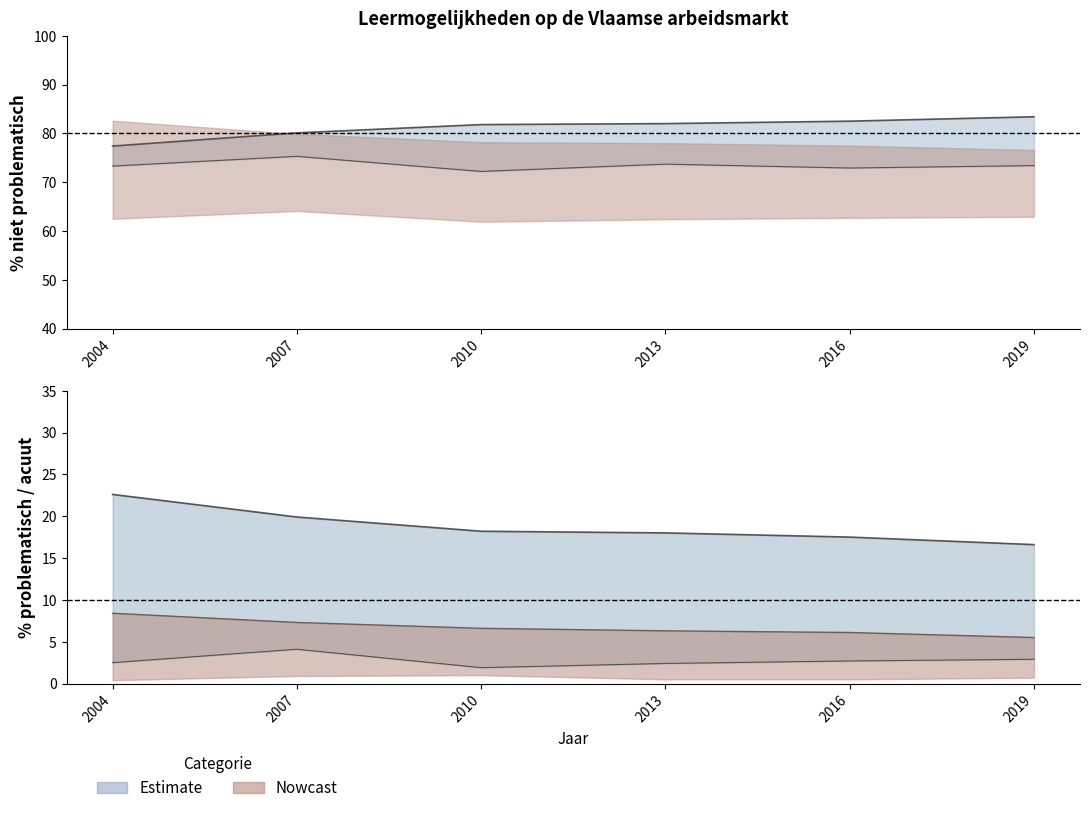

How many categories are shown in the chart?

6